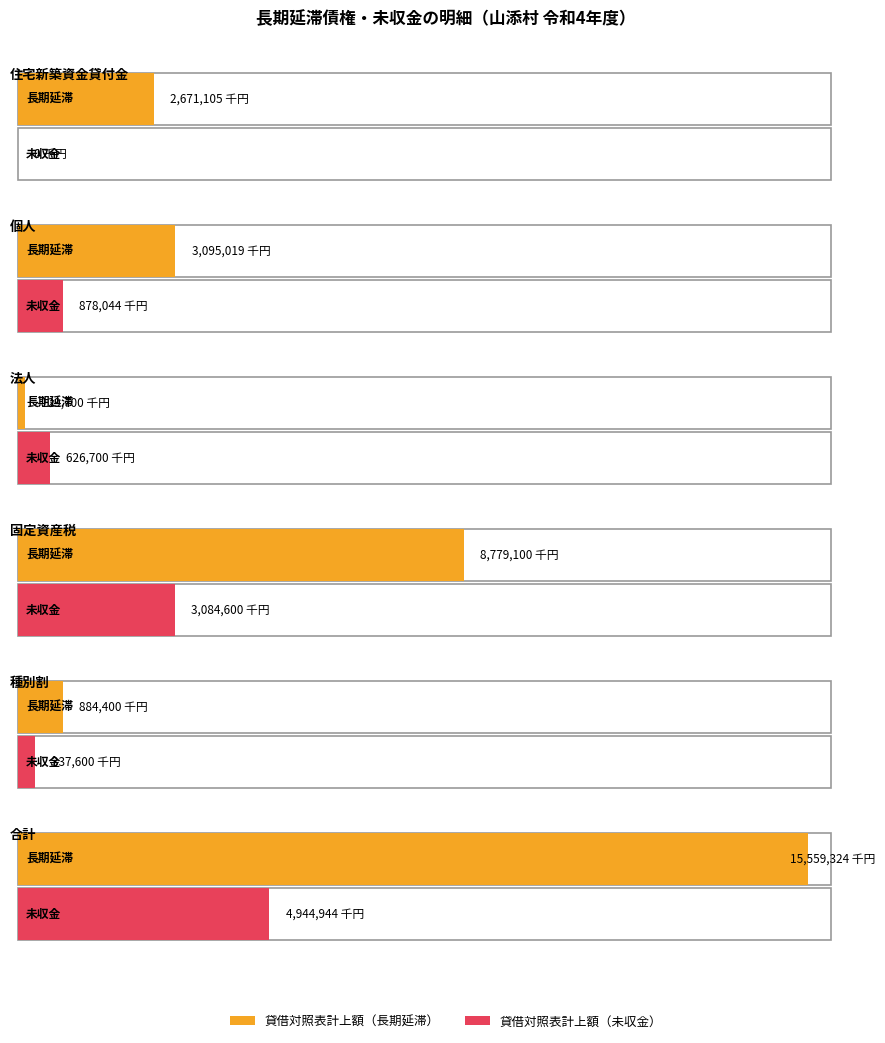

Is the value of 貸借対照表計上額（未収金） at 固定資産税 greater than the value of 貸借対照表計上額（長期延滞） at 合計?

No